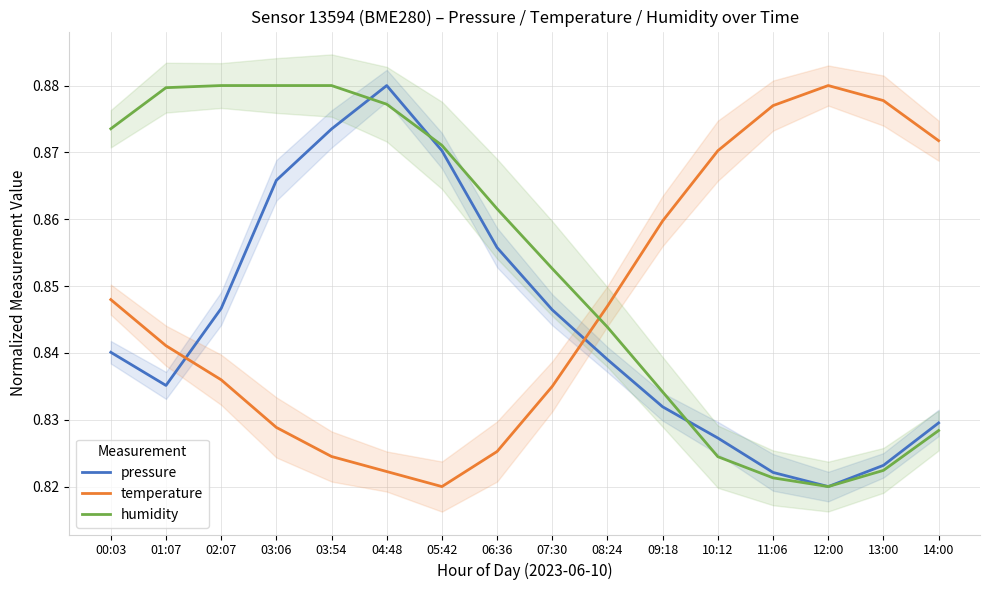

Between which two adjacent categories do pressure and temperature first intersect?

01:07 and 02:07